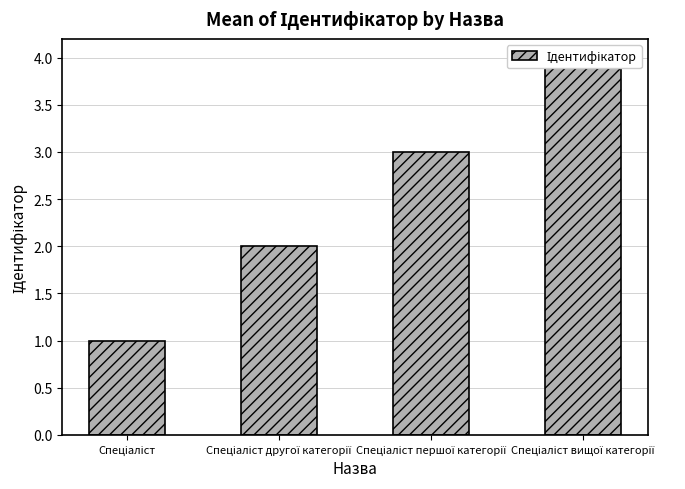

What is the label of the 3rd bar from the right?

Спеціаліст другої категорії